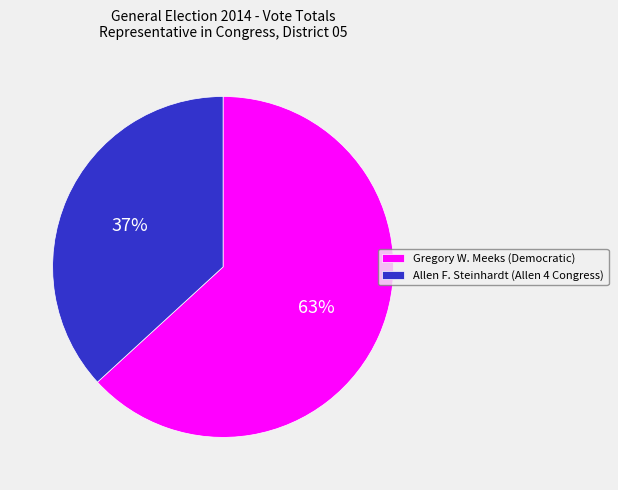

Is there a majority slice in this chart?

Yes